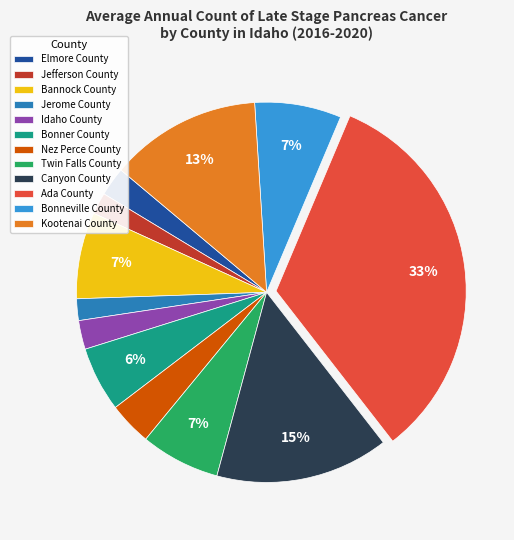

What percentage is the Jerome County slice, to the nearest percent?

2%